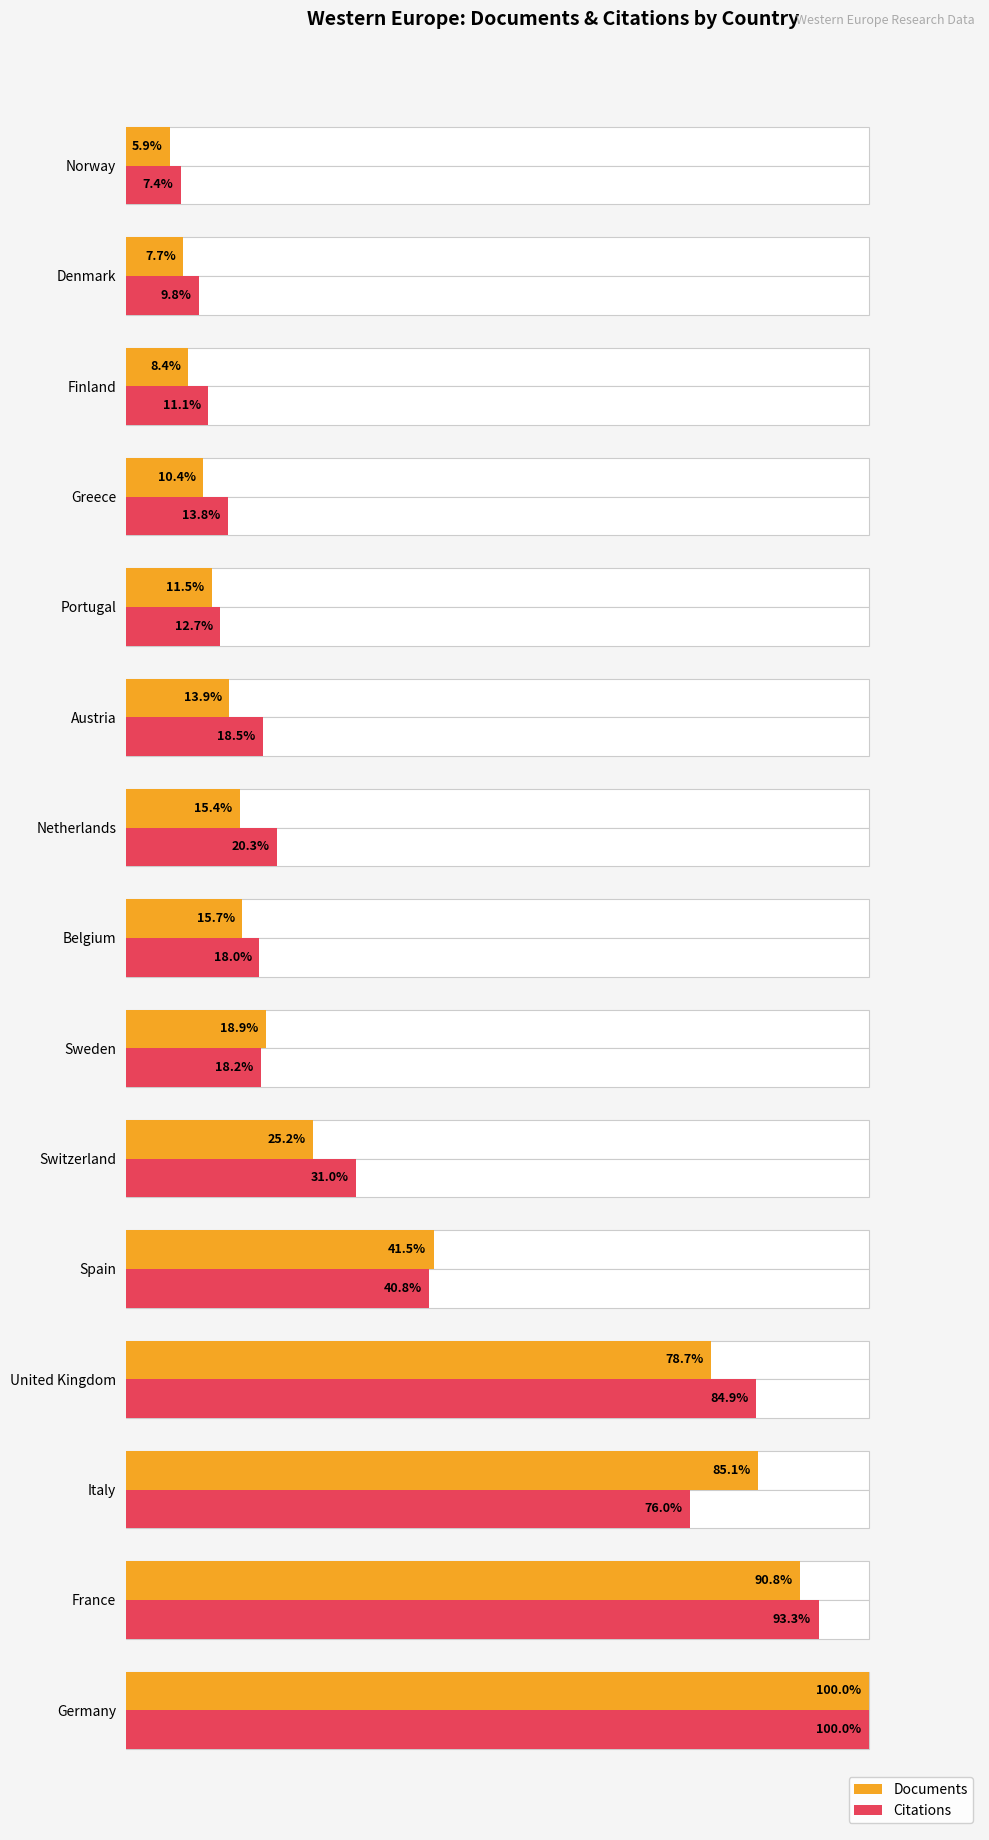

At Finland, list the series in order from largest to smallest.

Citations, Documents